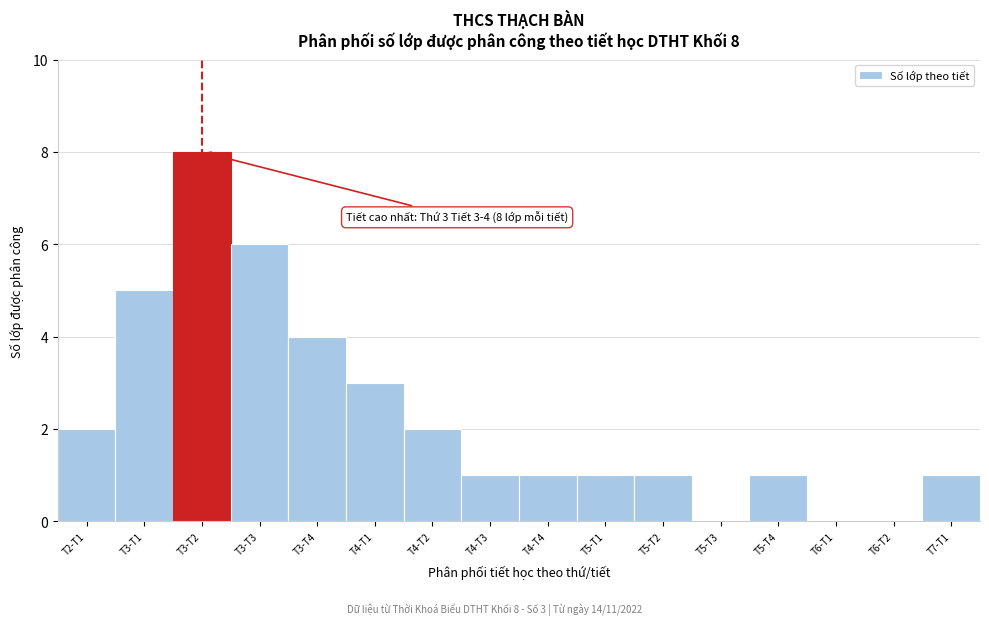

Reading right to left, what are all the values shown in this chart?

T7-T1=1	T6-T2=0	T6-T1=0	T5-T4=1	T5-T3=0	T5-T2=1	T5-T1=1	T4-T4=1	T4-T3=1	T4-T2=2	T4-T1=3	T3-T4=4	T3-T3=6	T3-T2=8	T3-T1=5	T2-T1=2